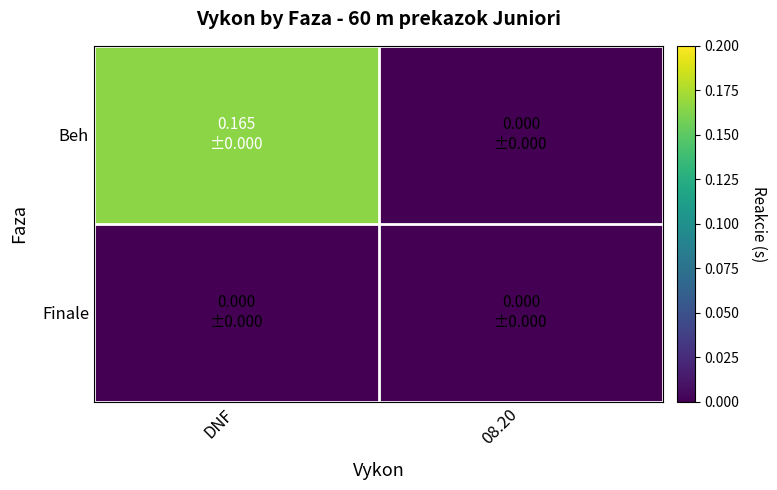

Rank the series at 08.20 from lowest to highest value.

Beh, Finale